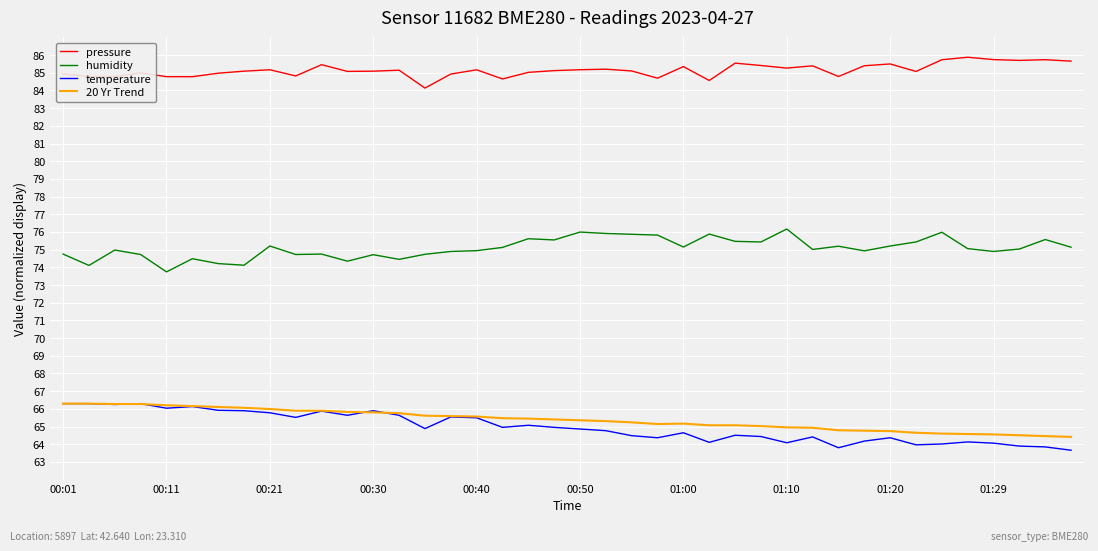

At how many categories does at least one series exceed 66?

40